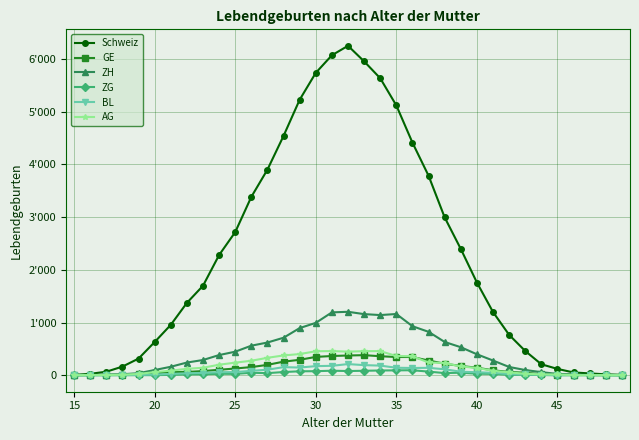

What are all the series names shown in the legend?

Schweiz, GE, ZH, ZG, BL, AG